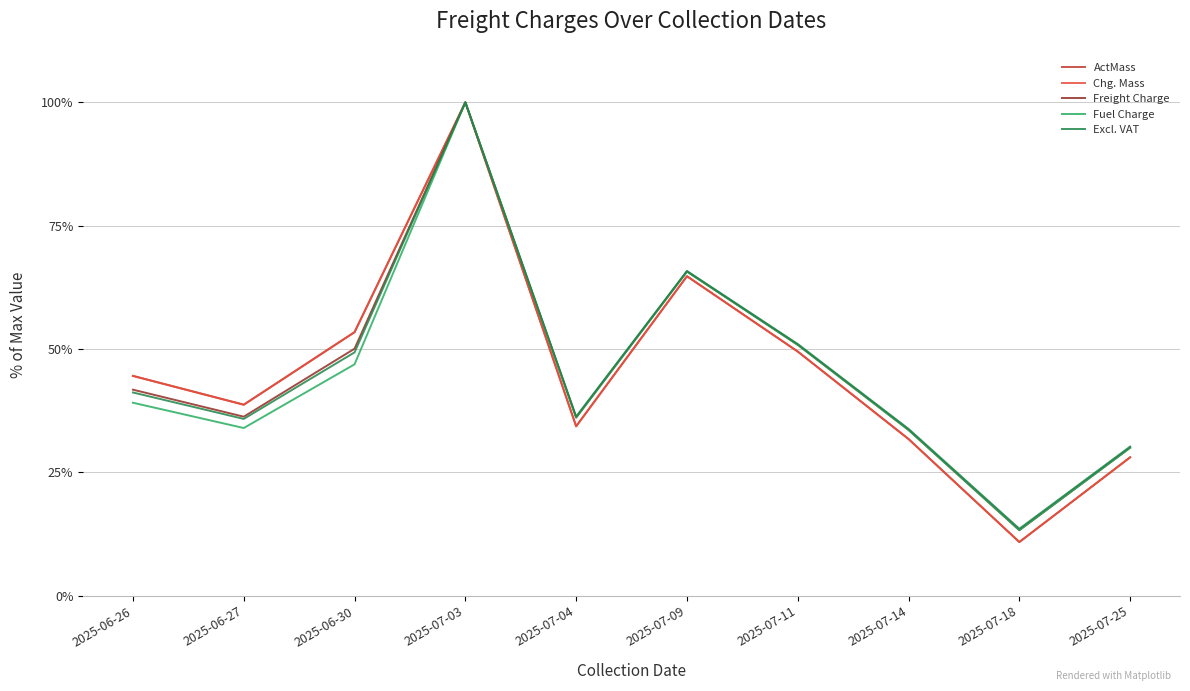

Reading right to left, transcribe all the data shown in this chart.

ActMass: 28.1	10.9	31.8	49.5	64.8	34.3	100.0	53.4	38.7	44.6
Chg. Mass: 28.1	10.9	31.8	49.5	64.8	34.3	100.0	53.4	38.7	44.6
Freight Charge: 30.0	13.3	33.6	50.9	65.7	36.1	100.0	50.1	36.3	41.8
Fuel Charge: 30.0	13.3	33.6	50.9	65.7	36.1	100.0	46.9	34.0	39.1
Excl. VAT: 30.2	13.6	33.8	51.0	65.8	36.3	100.0	49.3	35.8	41.2